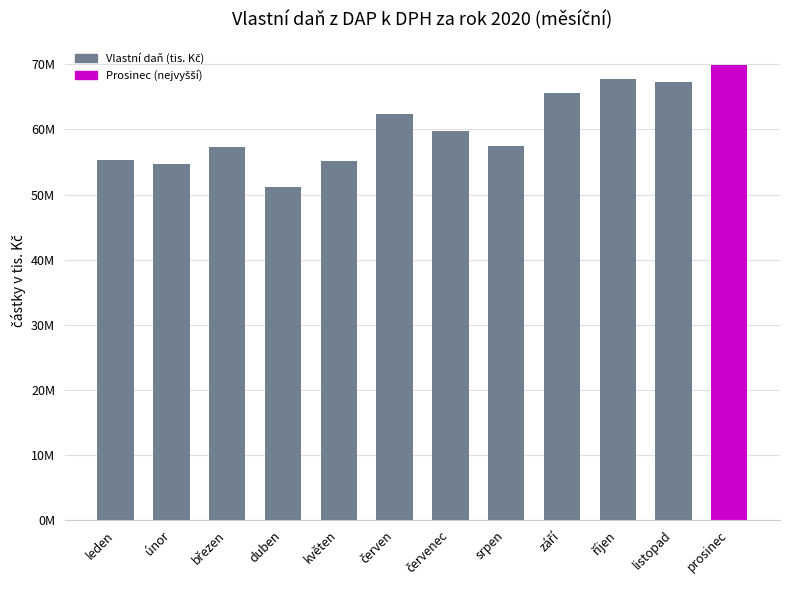

At which category does the chart reach its peak across all series?

prosinec